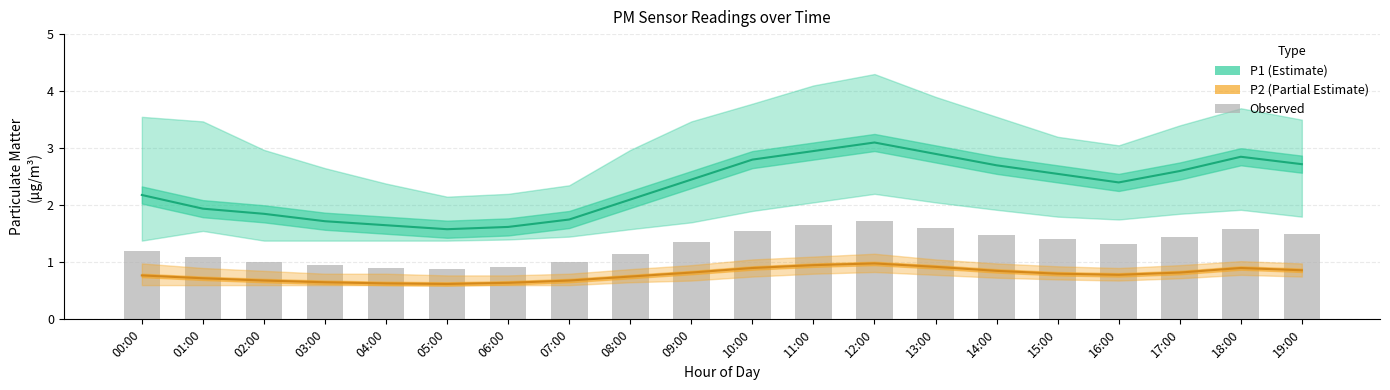

Reading right to left, list all the values displayed in this chart.

P1: 19:00=2.7	18:00=2.9	17:00=2.6	16:00=2.4	15:00=2.5	14:00=2.7	13:00=2.9	12:00=3.1	11:00=3.0	10:00=2.8	09:00=2.5	08:00=2.1	07:00=1.8	06:00=1.6	05:00=1.6	04:00=1.6	03:00=1.7	02:00=1.9	01:00=1.9	00:00=2.2
P2: 19:00=0.9	18:00=0.9	17:00=0.8	16:00=0.8	15:00=0.8	14:00=0.8	13:00=0.9	12:00=1.0	11:00=0.9	10:00=0.9	09:00=0.8	08:00=0.8	07:00=0.7	06:00=0.6	05:00=0.6	04:00=0.6	03:00=0.7	02:00=0.7	01:00=0.7	00:00=0.8
Observed (bars): 19:00=1.5	18:00=1.6	17:00=1.4	16:00=1.3	15:00=1.4	14:00=1.5	13:00=1.6	12:00=1.7	11:00=1.6	10:00=1.6	09:00=1.4	08:00=1.1	07:00=1.0	06:00=0.9	05:00=0.9	04:00=0.9	03:00=0.9	02:00=1.0	01:00=1.1	00:00=1.2